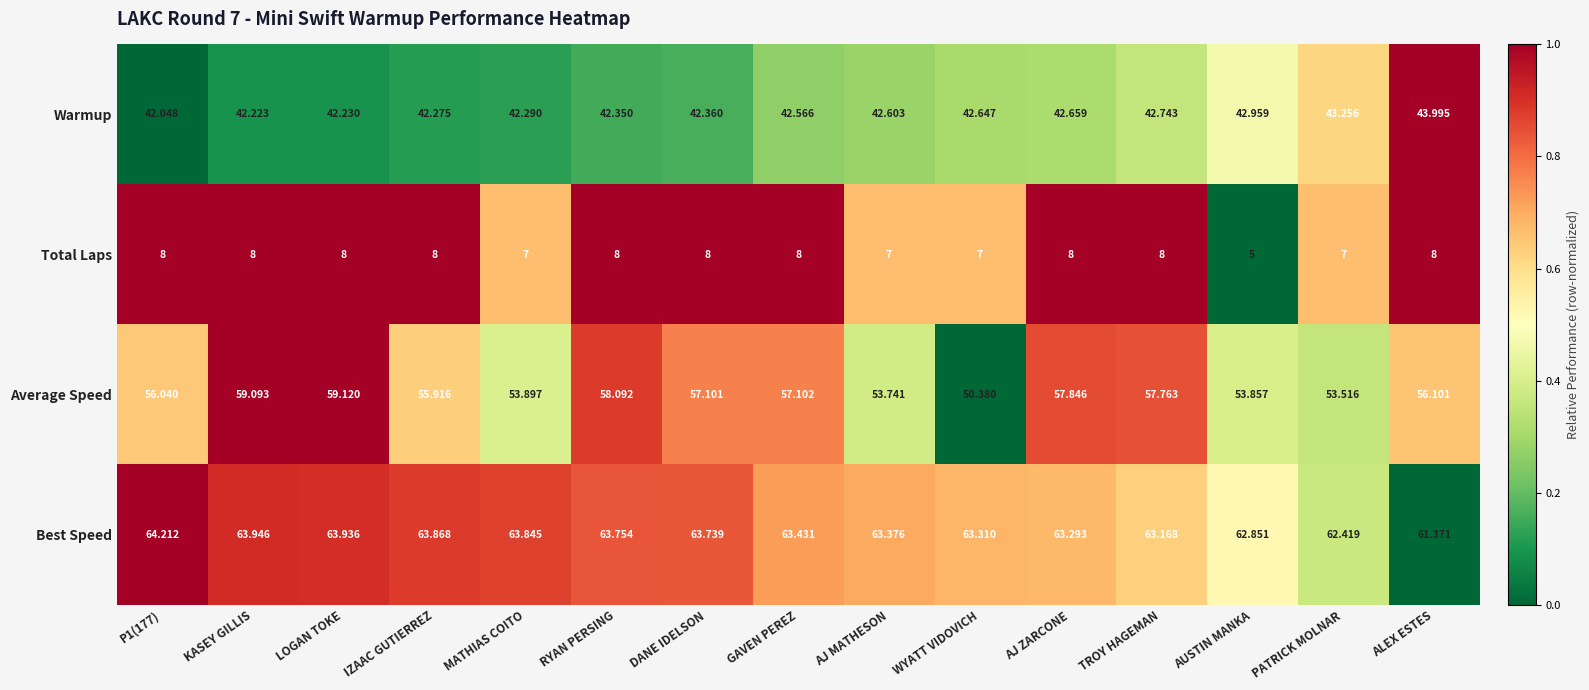

Which series has the largest total across all categories?

Best Speed